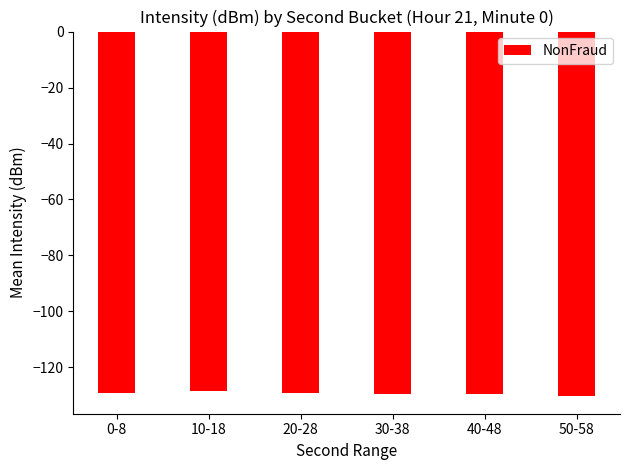

What is the difference between the maximum and second lowest values?

1.0